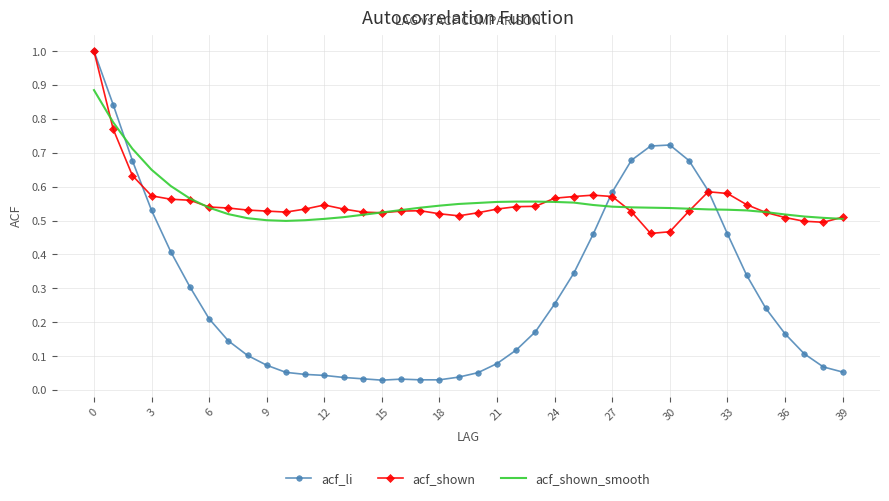

Which series has the widest spread of values?

acf_li